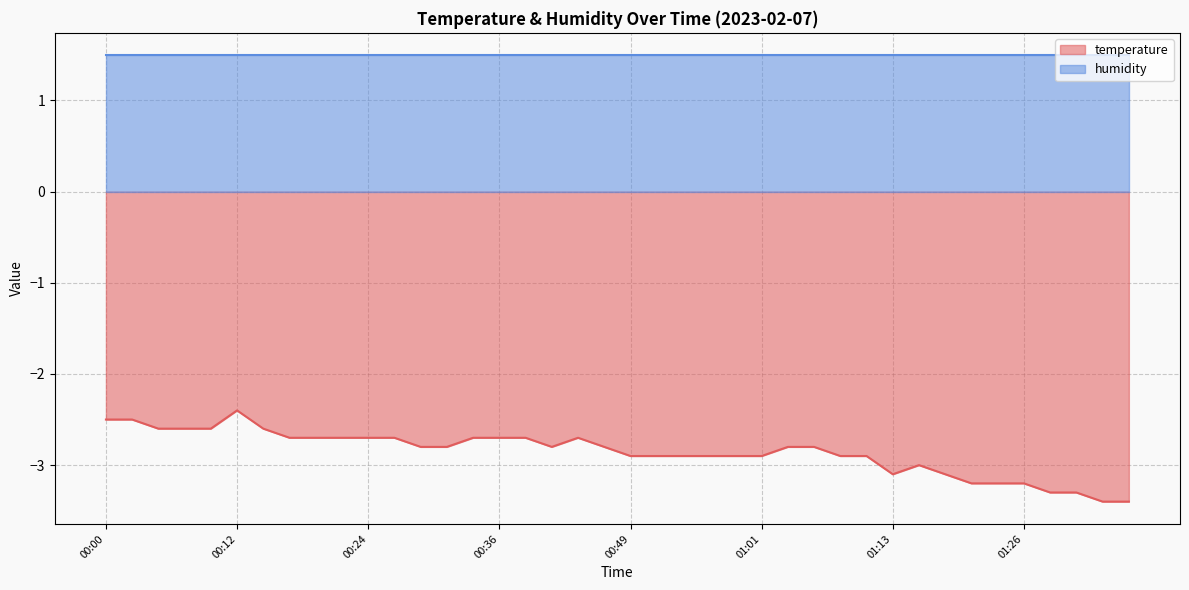

What is the minimum value shown in the chart?

-3.4